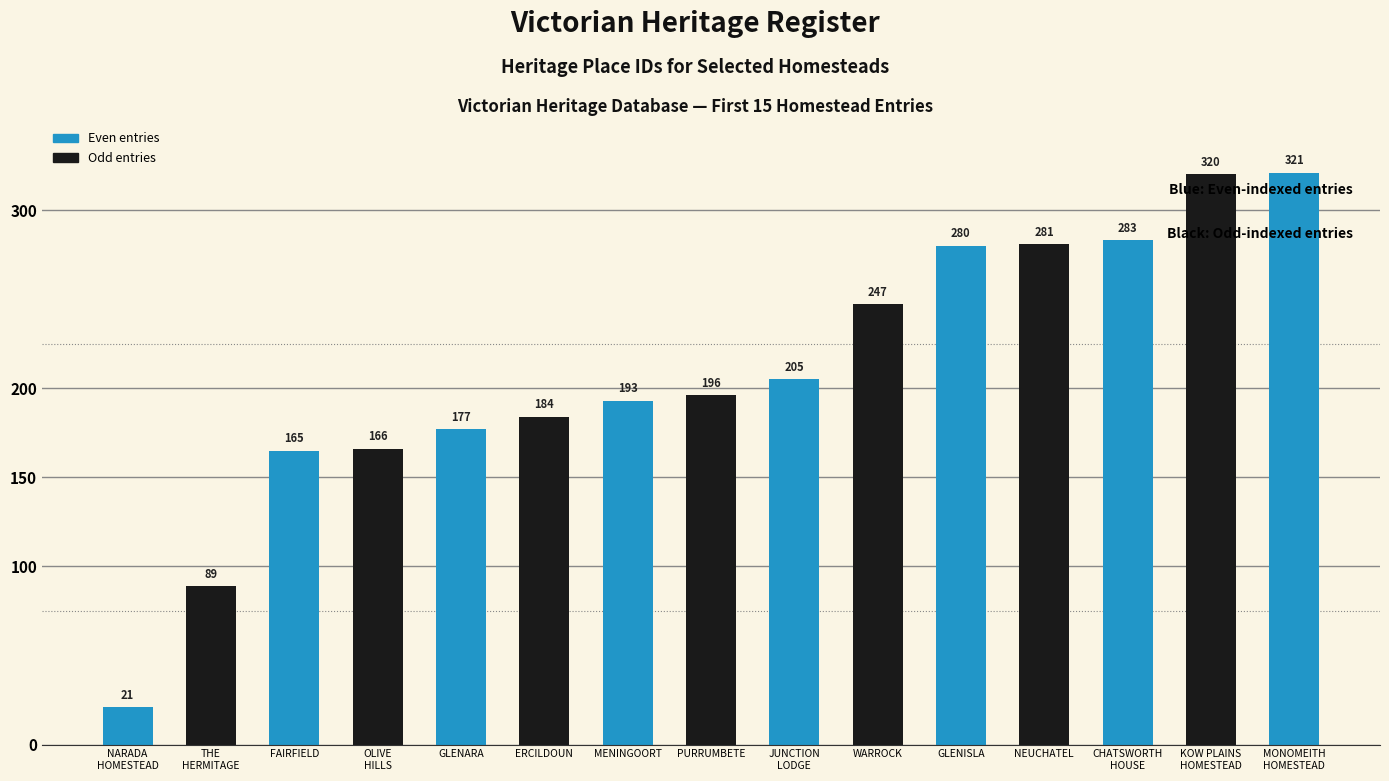

List the labels in order of value, smallest first.

NARADA
HOMESTEAD, THE
HERMITAGE, FAIRFIELD, OLIVE
HILLS, GLENARA, ERCILDOUN, MENINGOORT, PURRUMBETE, JUNCTION
LODGE, WARROCK, GLENISLA, NEUCHATEL, CHATSWORTH
HOUSE, KOW PLAINS
HOMESTEAD, MONOMEITH
HOMESTEAD